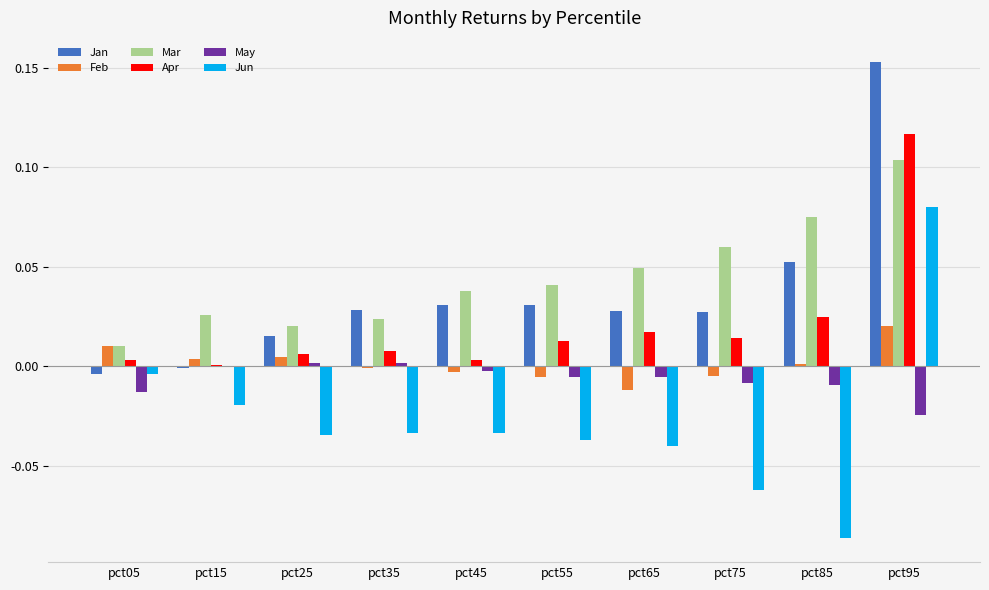

What is the sum of all Mar values?

0.4